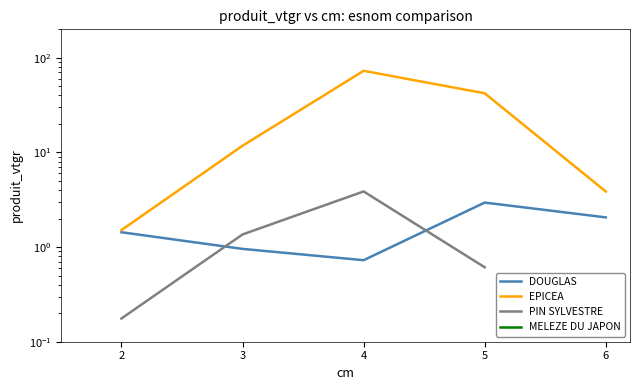

Between 4 and 5, which series saw the biggest shift?

EPICEA